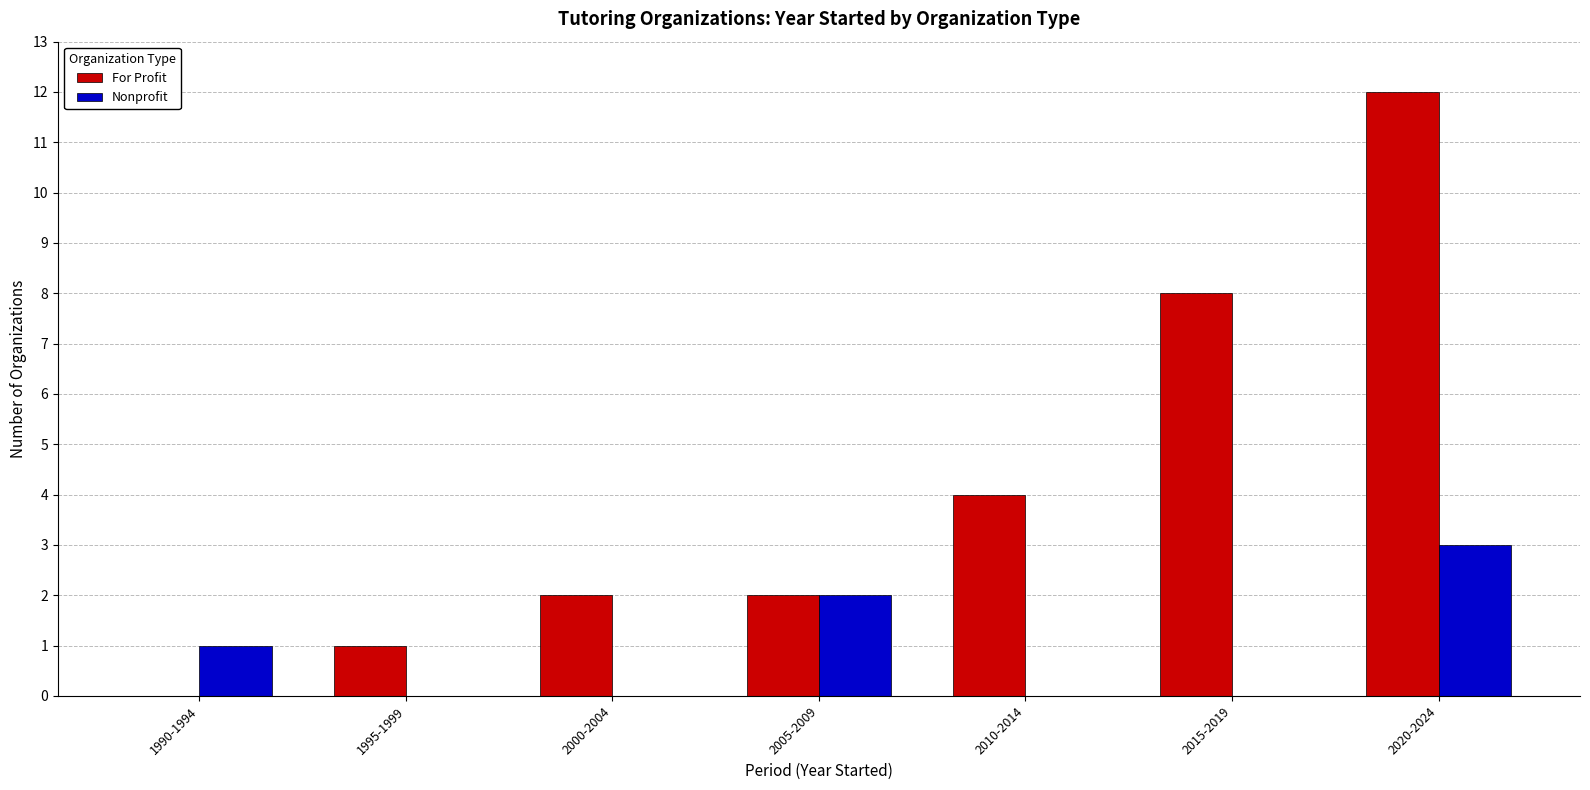

Reading left to right, what are all the values shown in this chart?

For Profit: 1990-1994=0	1995-1999=1	2000-2004=2	2005-2009=2	2010-2014=4	2015-2019=8	2020-2024=12
Nonprofit: 1990-1994=1	1995-1999=0	2000-2004=0	2005-2009=2	2010-2014=0	2015-2019=0	2020-2024=3